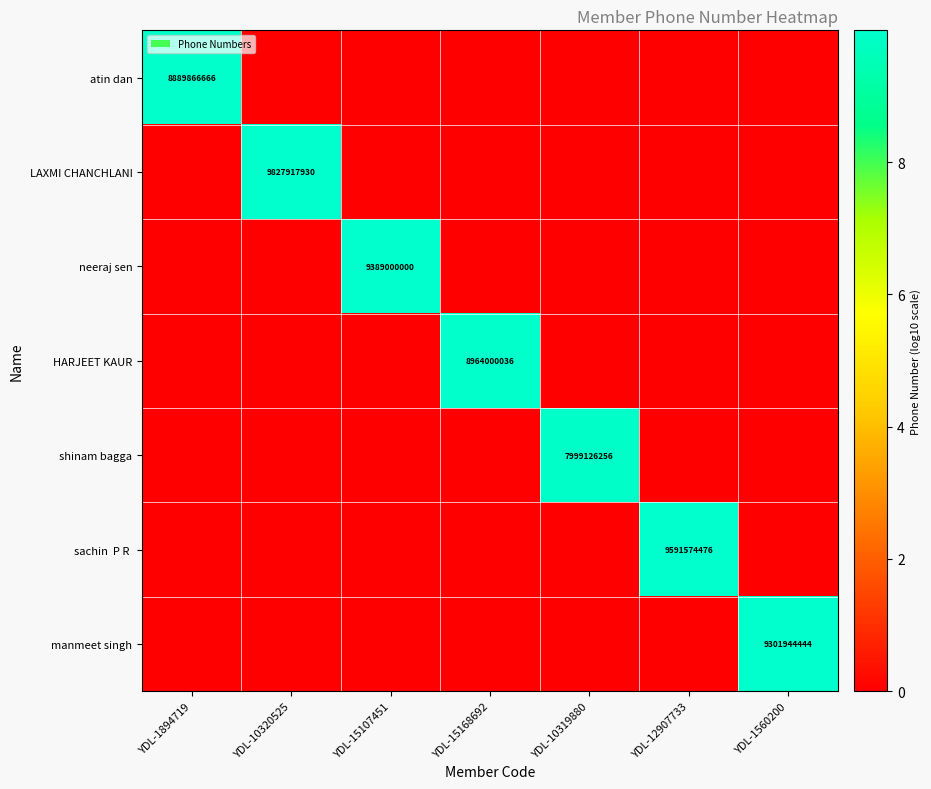

True or false: HARJEET KAUR has a value of 8964000036 at YDL-15168692.

True